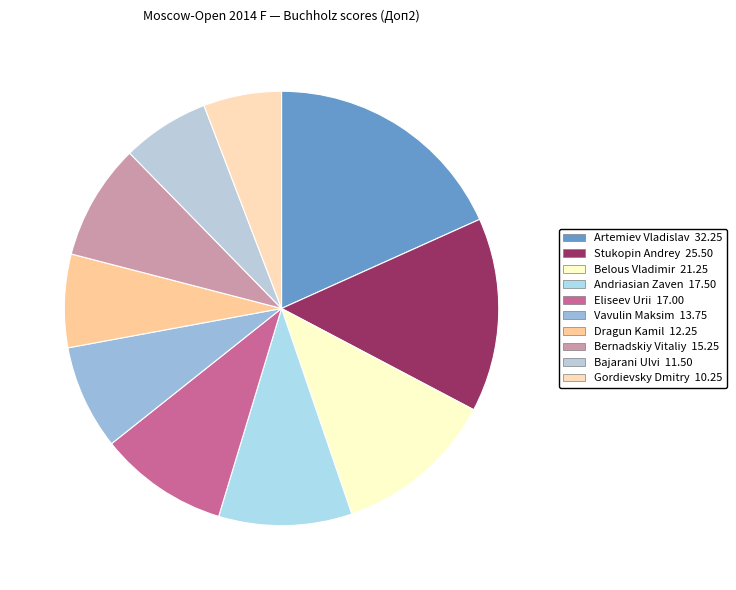

How many slices are in this pie chart?

10